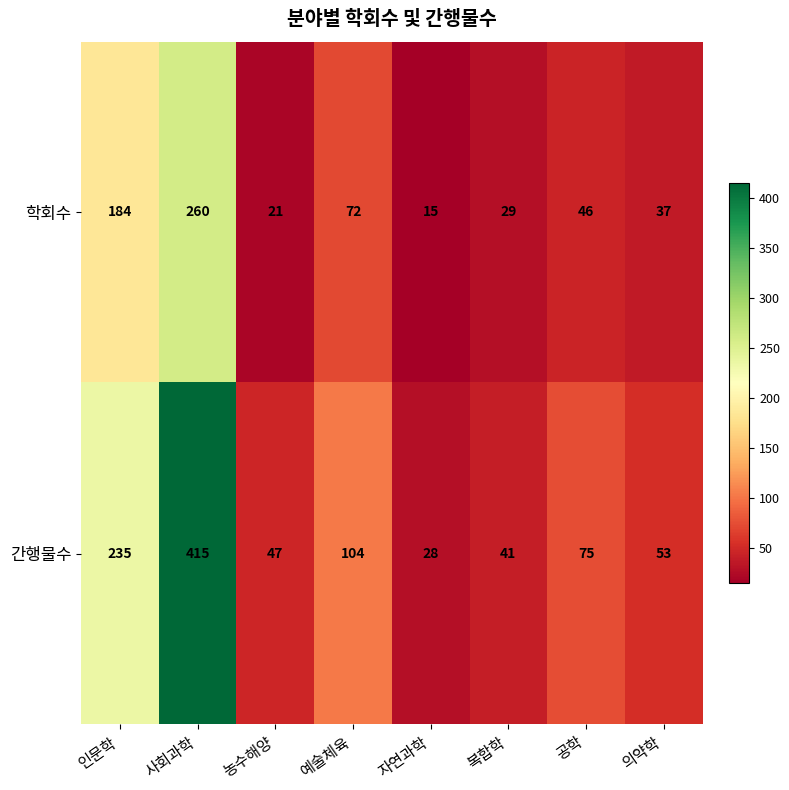

The value of 학회수 at 인문학 is 184. True or false?

True